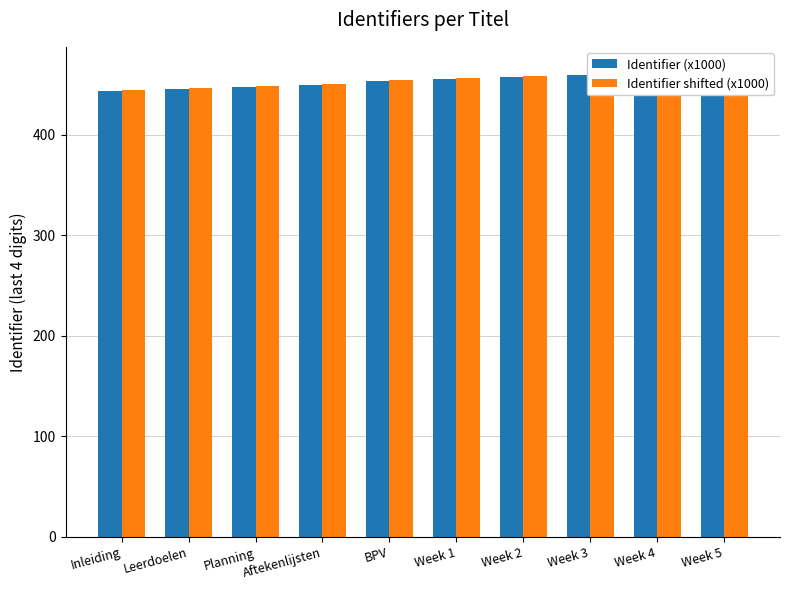

What is the label of the 2nd bar from the right?

Week 4